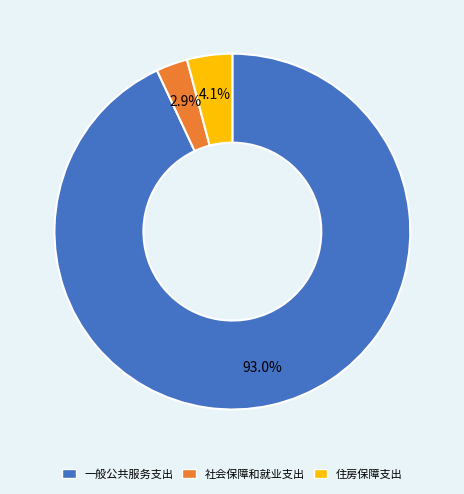

How many slices are in this pie chart?

3